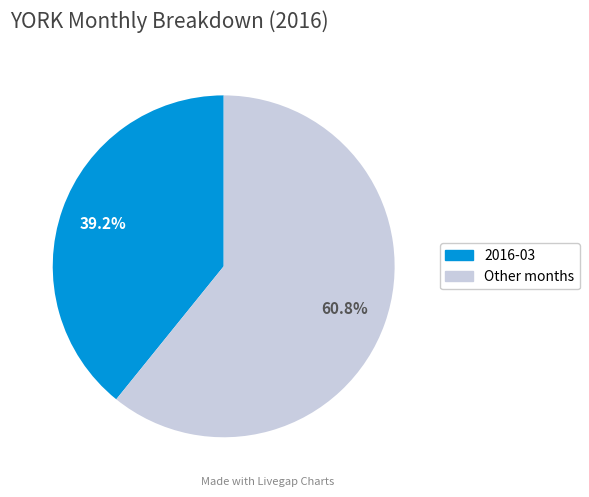

Is there a majority slice in this chart?

Yes